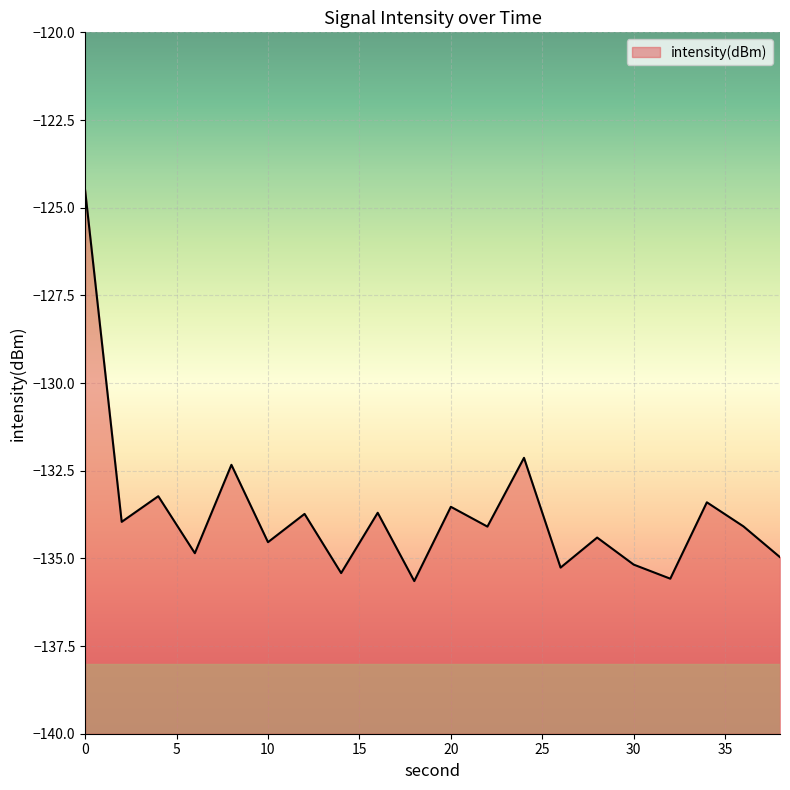

What is the difference between the maximum and second lowest values?

11.1